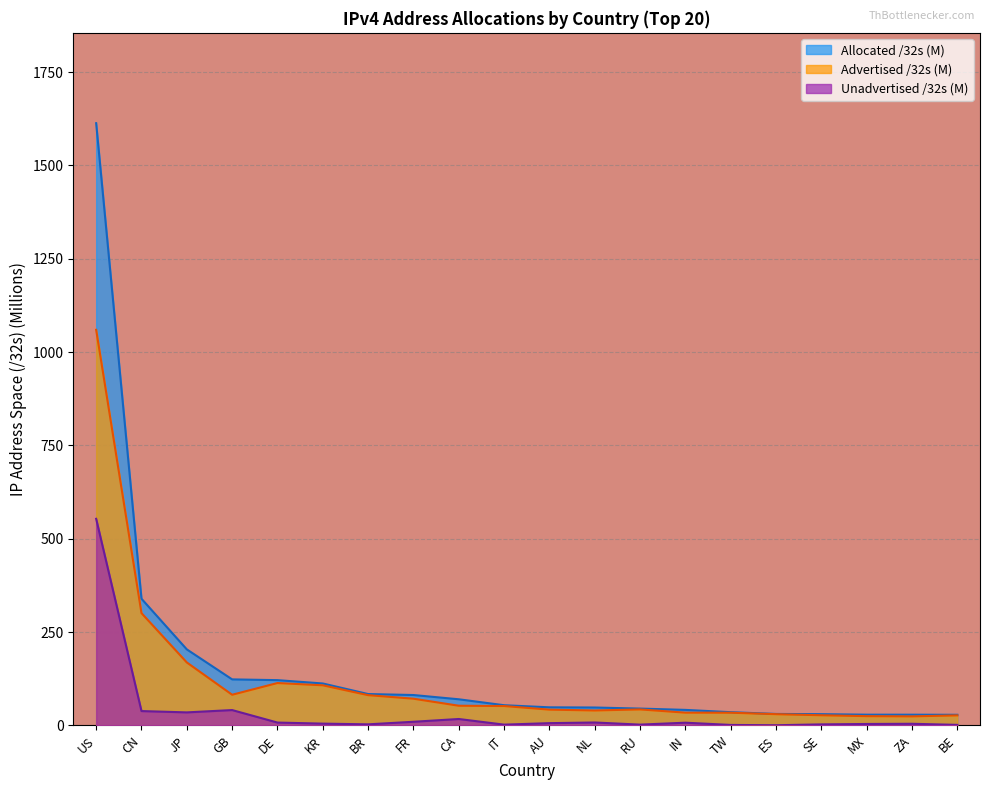

How many data points in Advertised /32s are above 52?

10